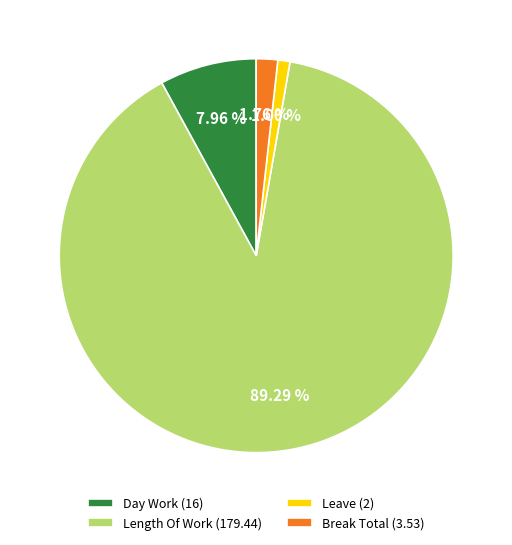

Count the number of slices in the pie.

4